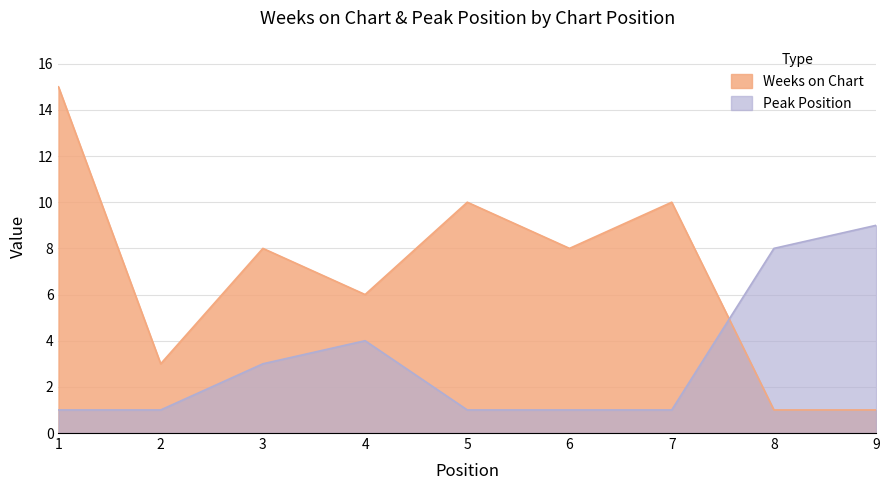

What is the value of the Peak Position point at the 4th from the left?

4